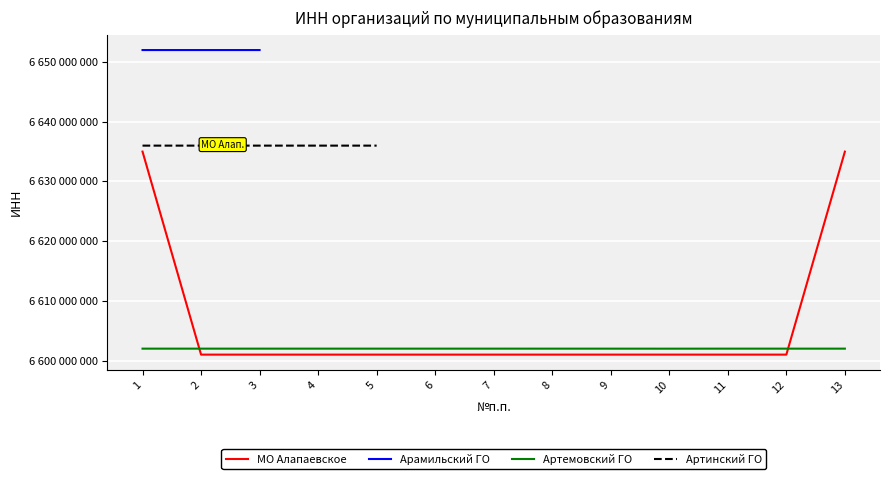

What is the sum of the Артемовский ГО values at 10 and 9?

13204006458.0